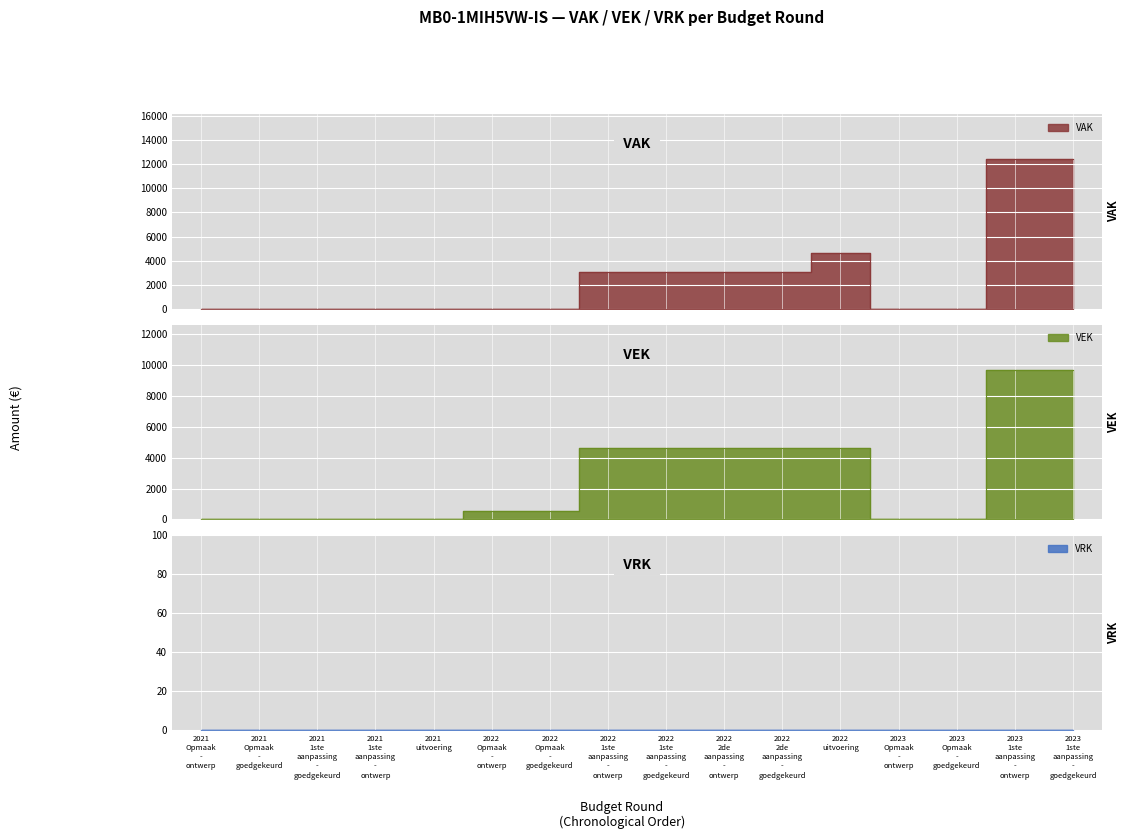

Reading left to right, extract all data points from this chart.

VAK: 2021 Opmaak - ontwerp=0	2021 Opmaak - goedgekeurd=0	2021 1ste aanpassing - goedgekeurd=0	2021 1ste aanpassing - ontwerp=0	2021 uitvoering=0	2022 Opmaak - ontwerp=0	2022 Opmaak - goedgekeurd=0	2022 1ste aanpassing - ontwerp=3079	2022 1ste aanpassing - goedgekeurd=3079	2022 2de aanpassing - ontwerp=3079	2022 2de aanpassing - goedgekeurd=3079	2022 uitvoering=4658	2023 Opmaak - ontwerp=0	2023 Opmaak - goedgekeurd=0	2023 1ste aanpassing - ontwerp=12421	2023 1ste aanpassing - goedgekeurd=12421
VEK: 2021 Opmaak - ontwerp=0	2021 Opmaak - goedgekeurd=0	2021 1ste aanpassing - goedgekeurd=0	2021 1ste aanpassing - ontwerp=0	2021 uitvoering=0	2022 Opmaak - ontwerp=563	2022 Opmaak - goedgekeurd=563	2022 1ste aanpassing - ontwerp=4658	2022 1ste aanpassing - goedgekeurd=4658	2022 2de aanpassing - ontwerp=4658	2022 2de aanpassing - goedgekeurd=4658	2022 uitvoering=4658	2023 Opmaak - ontwerp=11	2023 Opmaak - goedgekeurd=11	2023 1ste aanpassing - ontwerp=9716	2023 1ste aanpassing - goedgekeurd=9716